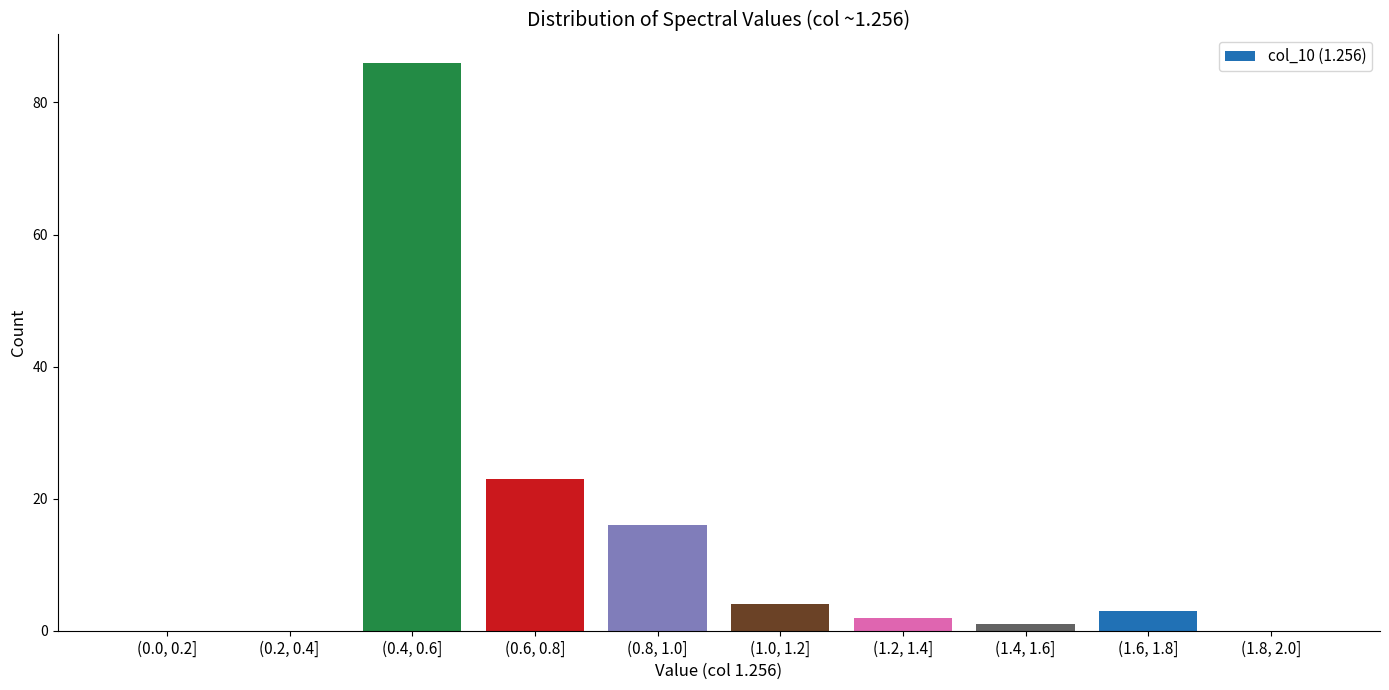

Reading left to right, extract all data points from this chart.

(0.0, 0.2]=0	(0.2, 0.4]=0	(0.4, 0.6]=86	(0.6, 0.8]=23	(0.8, 1.0]=16	(1.0, 1.2]=4	(1.2, 1.4]=2	(1.4, 1.6]=1	(1.6, 1.8]=3	(1.8, 2.0]=0